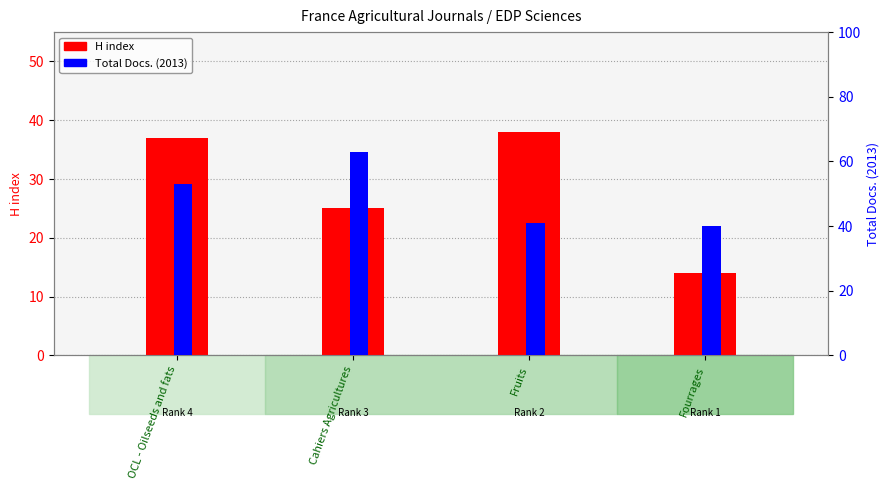

What is the greatest value displayed?

63